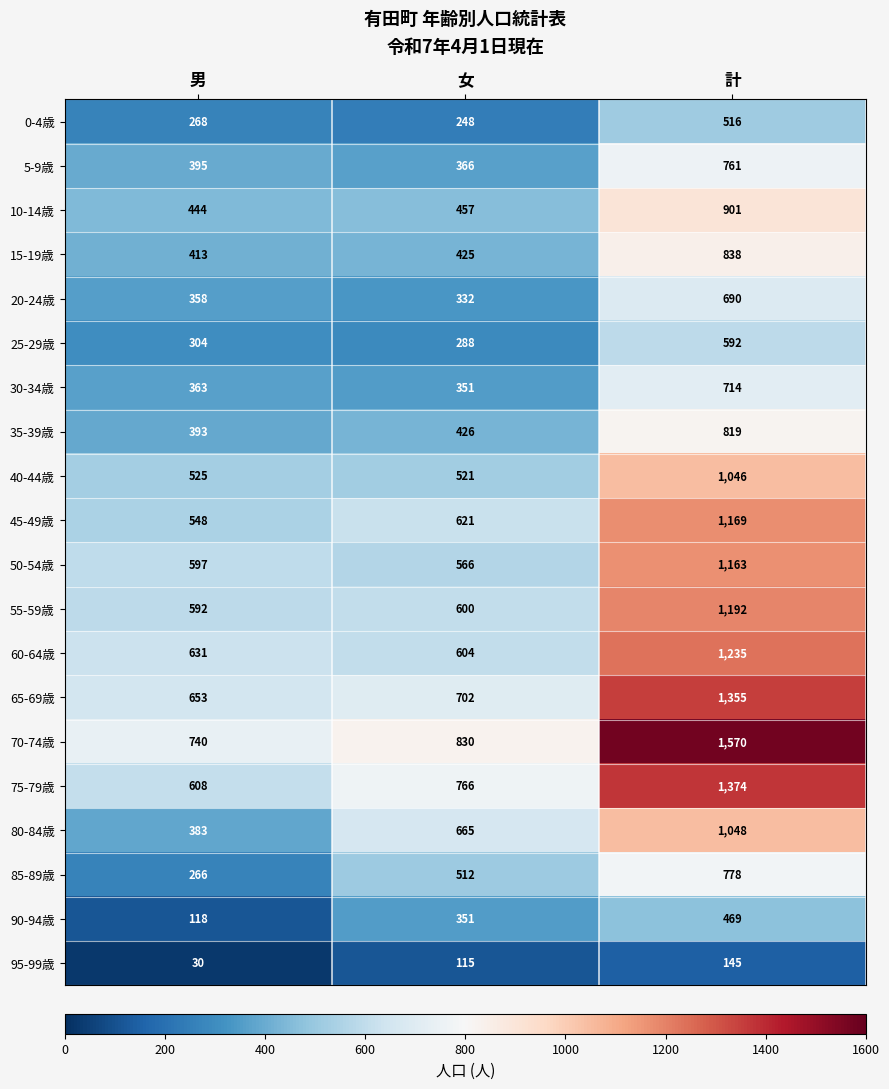

What is the greatest value displayed?

1570